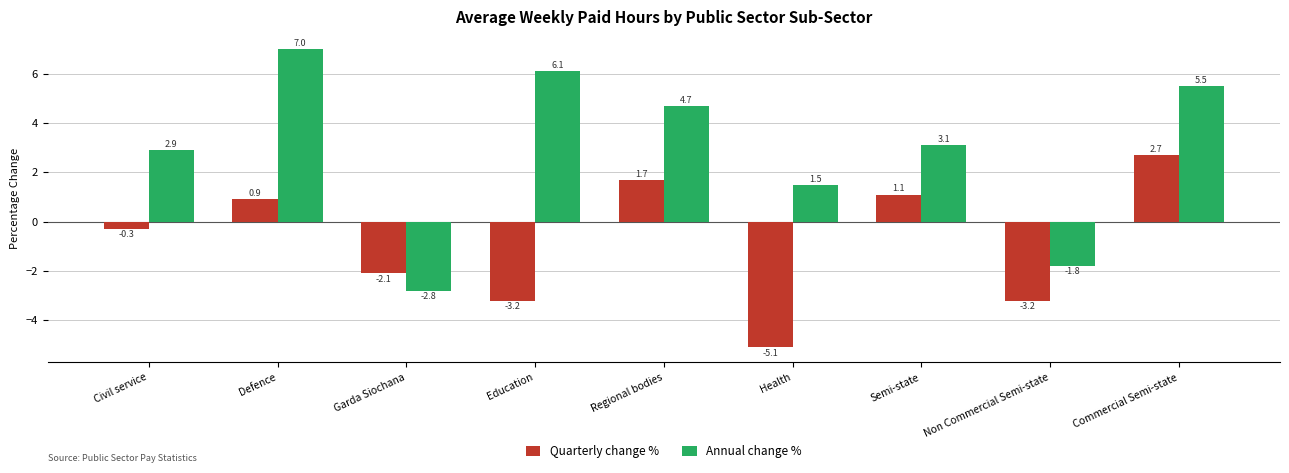

How many positive values does the Quarterly change % series have?

4